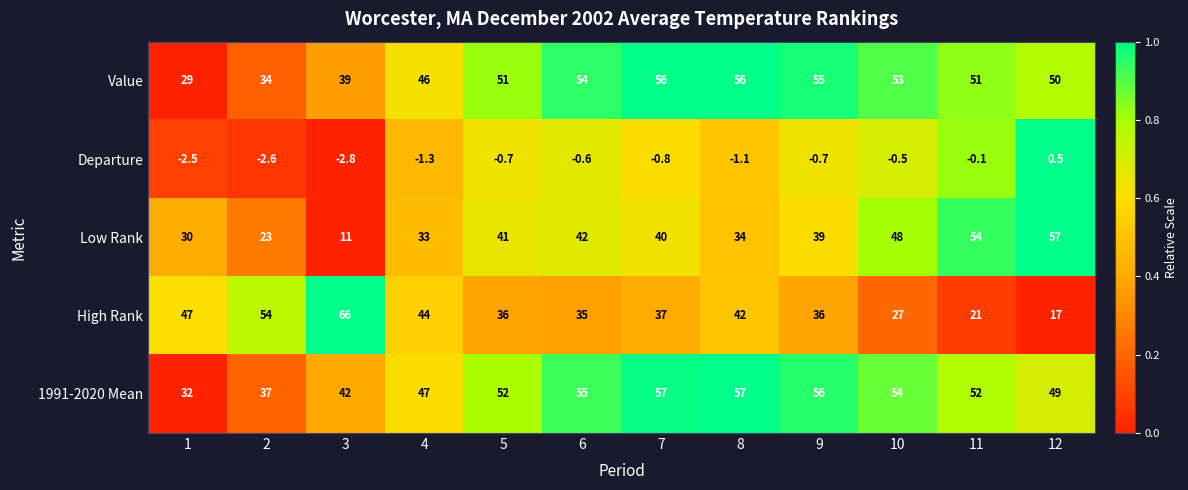

Which series has the widest spread of values?

High Rank